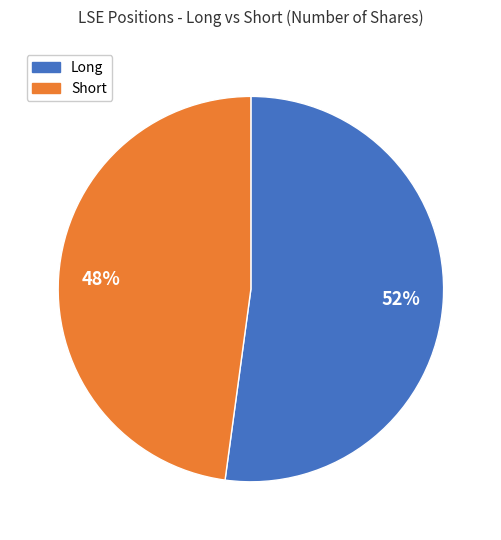

Is there a majority slice in this chart?

Yes